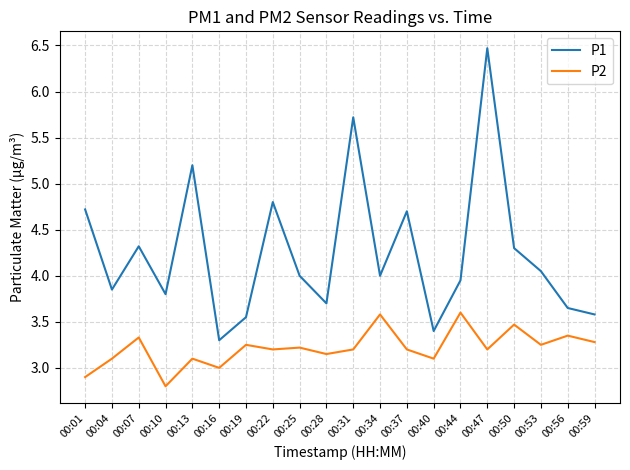

Rank the series by their average value, from highest to lowest.

P1, P2